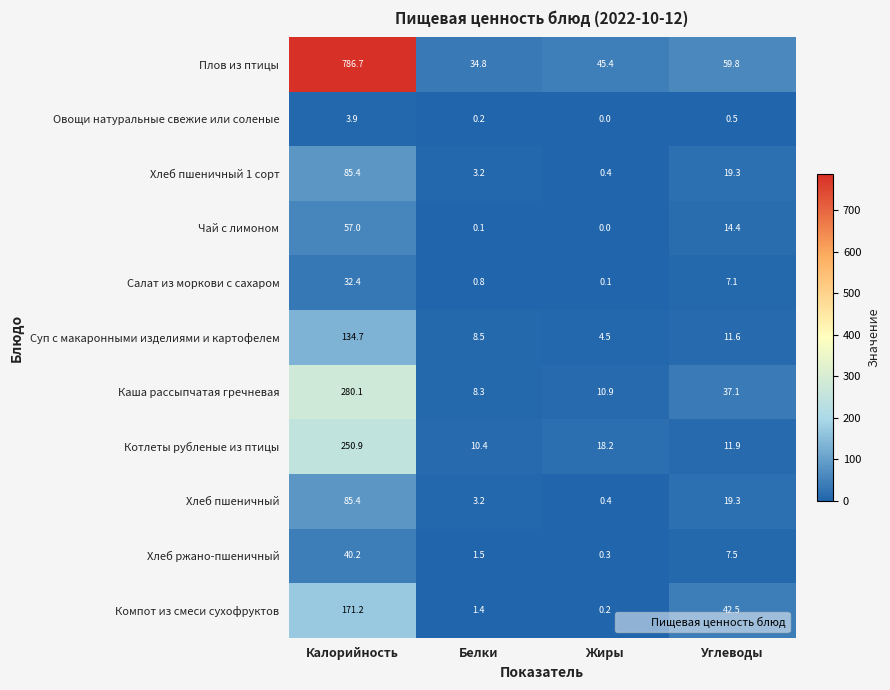

What is the difference between the Хлеб ржано-пшеничный values at Жиры and Углеводы?

7.2